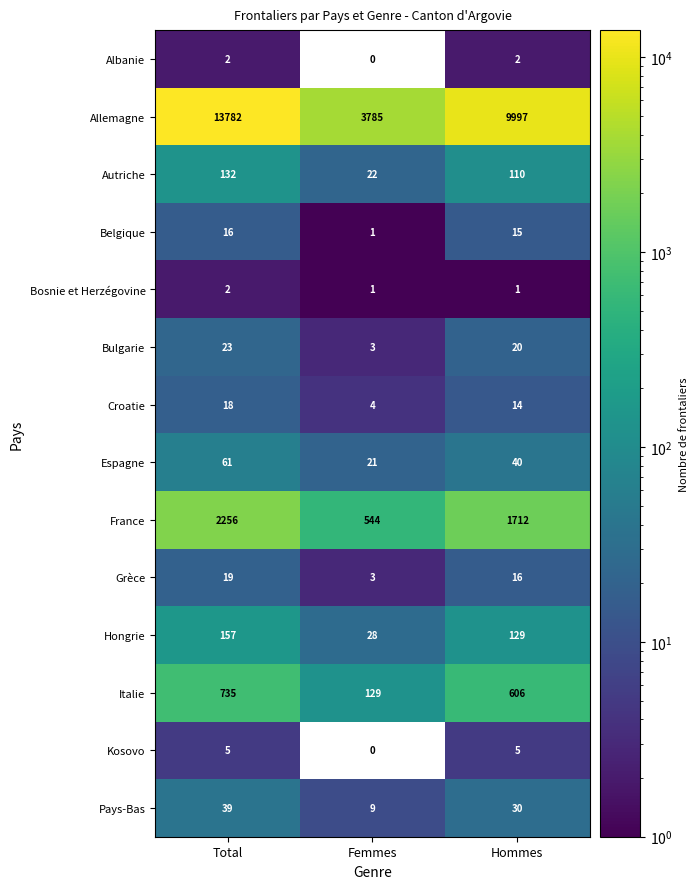

How many data points does each series have?

3